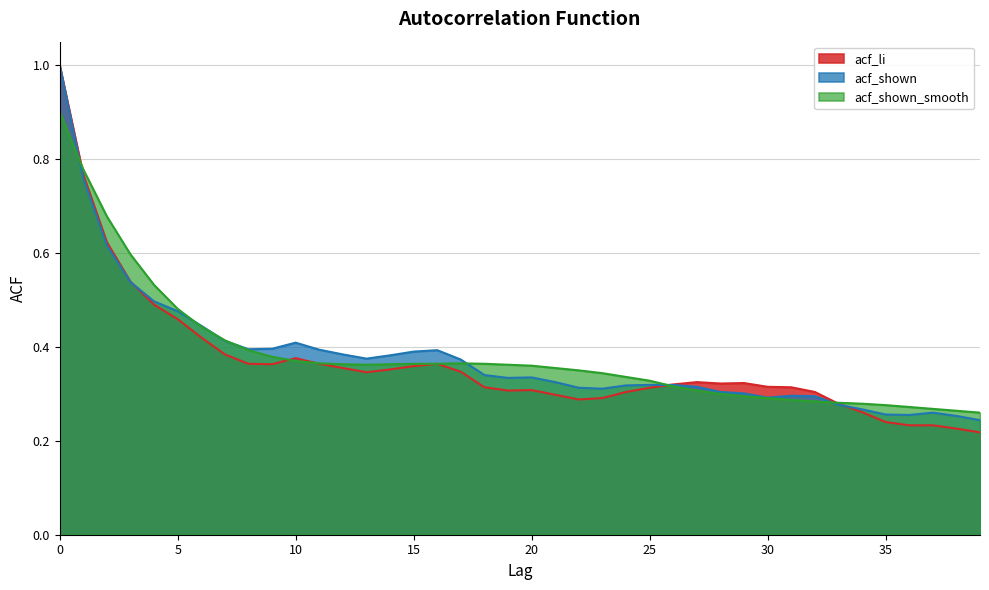

The acf_li series shows 0.3 at 24. True or false?

True